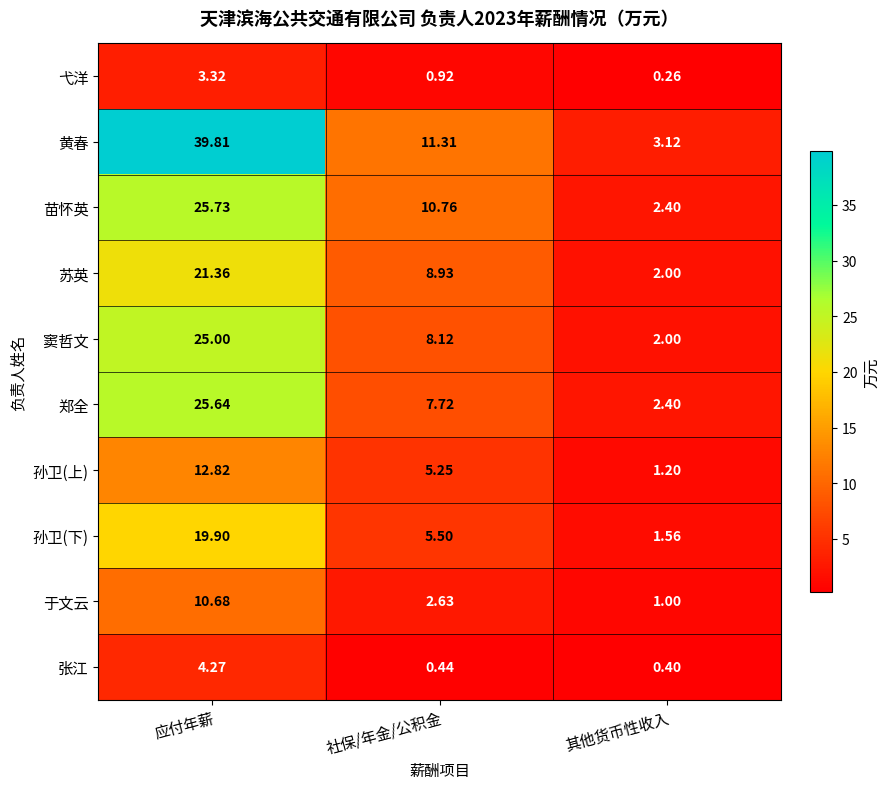

At which label does 弋洋 reach its minimum?

其他货币性收入